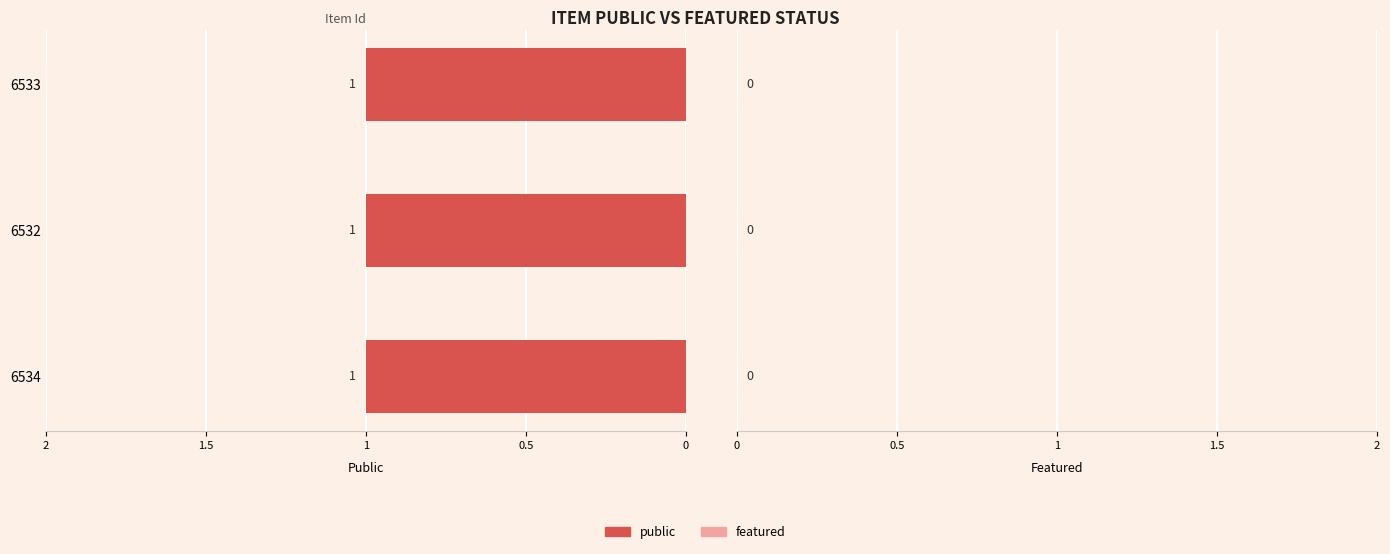

Which series has the largest range (max minus min)?

public